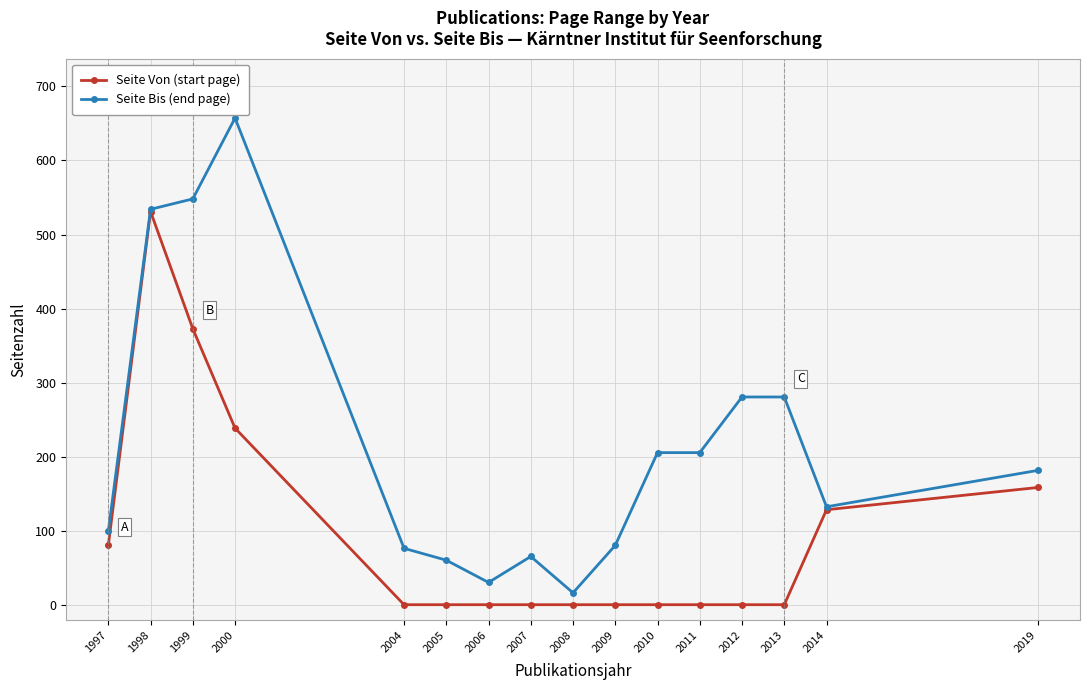

The Seite Bis (end page) series shows 81 at 2009. True or false?

True